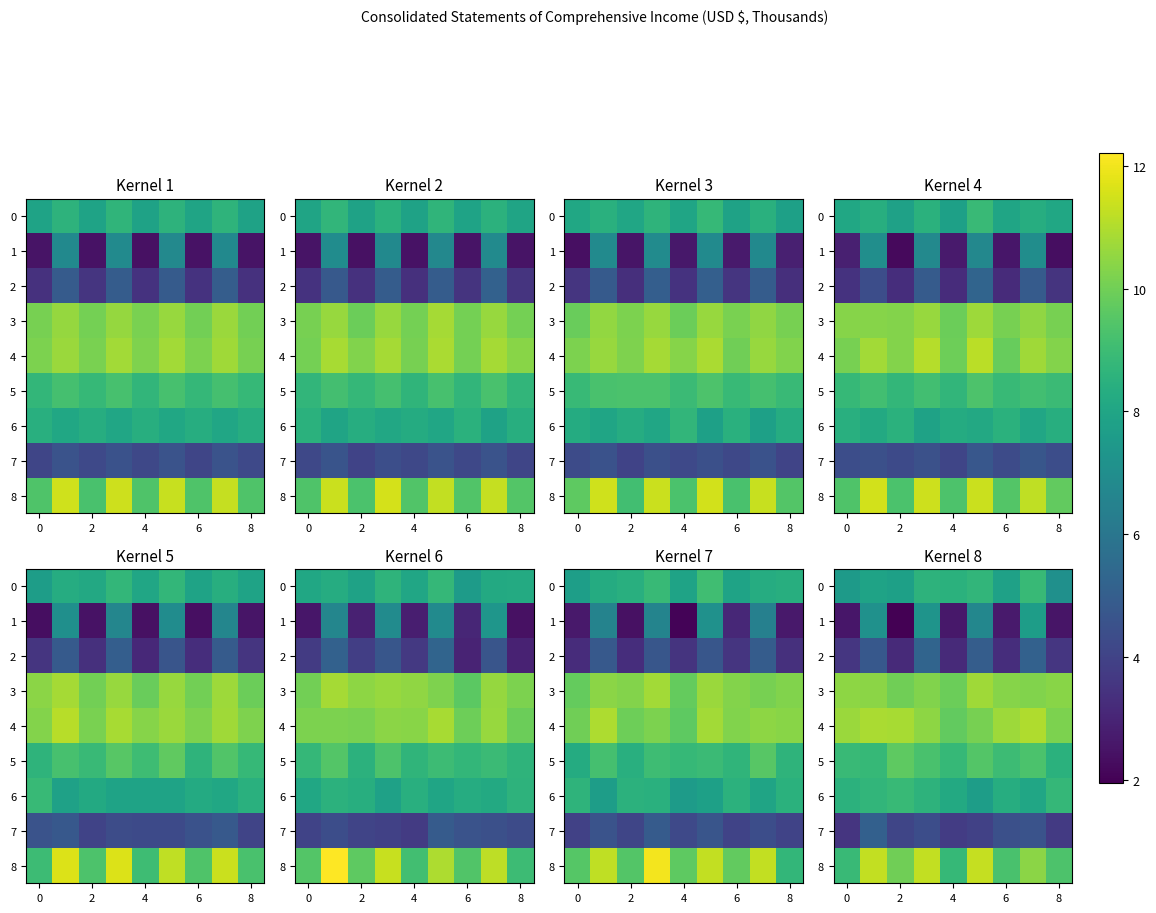

At how many categories does at least one series exceed 4?

9